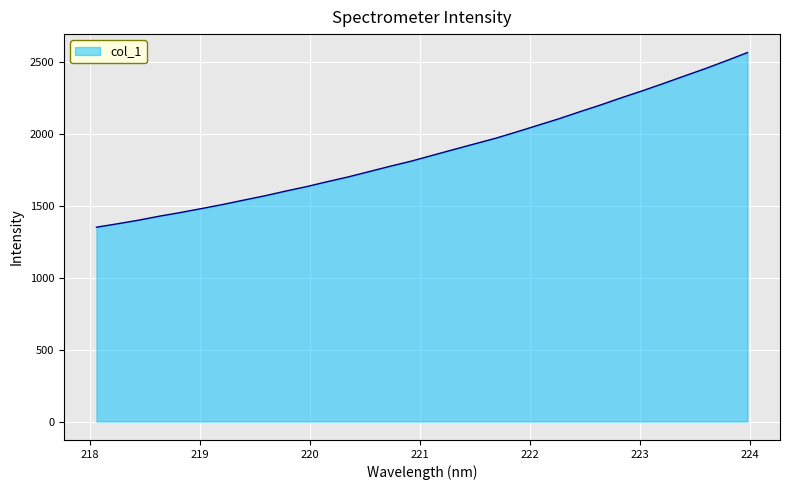

What is the maximum value shown in the chart?

2562.5